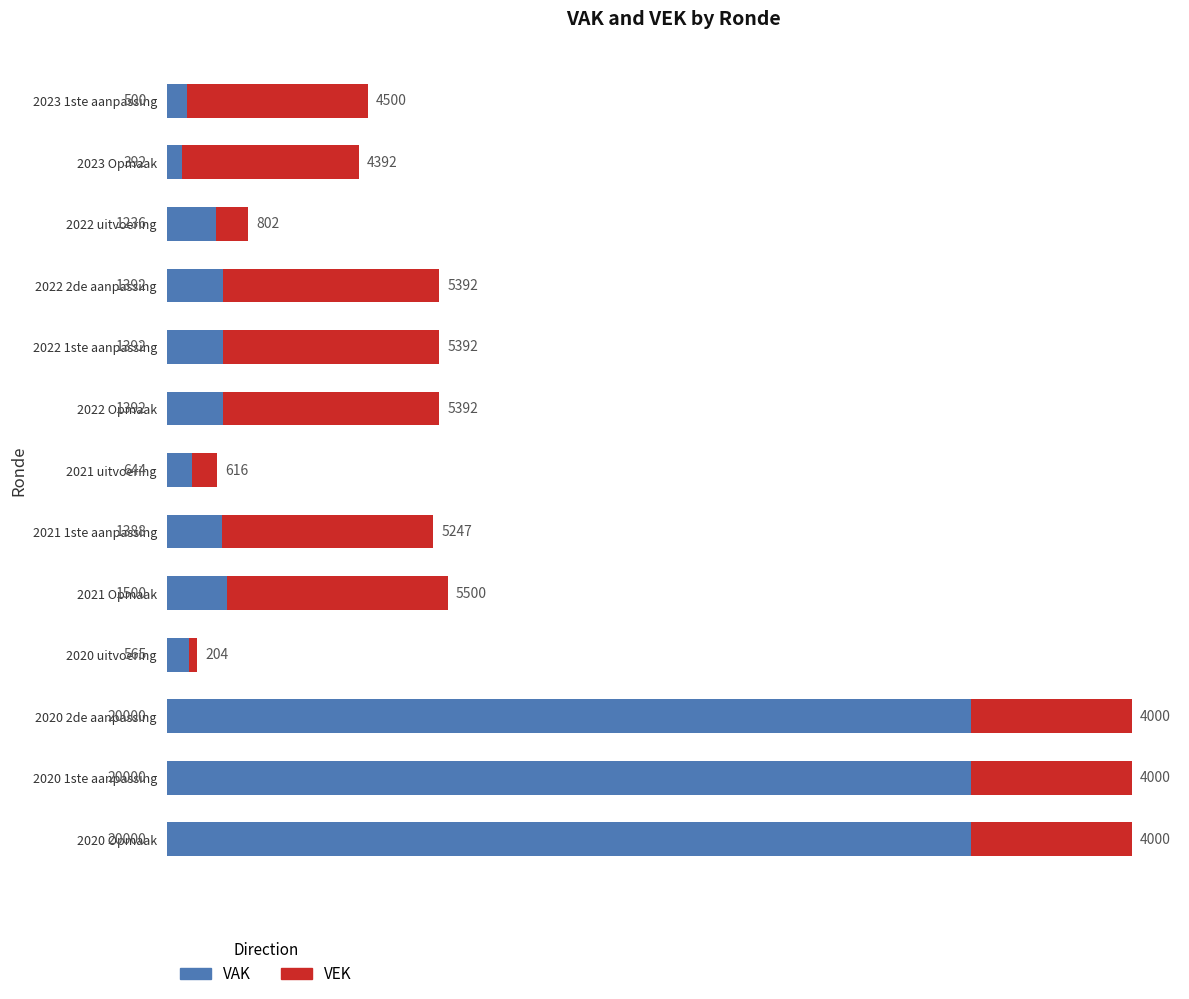

What is the sum of all VAK values?

70401